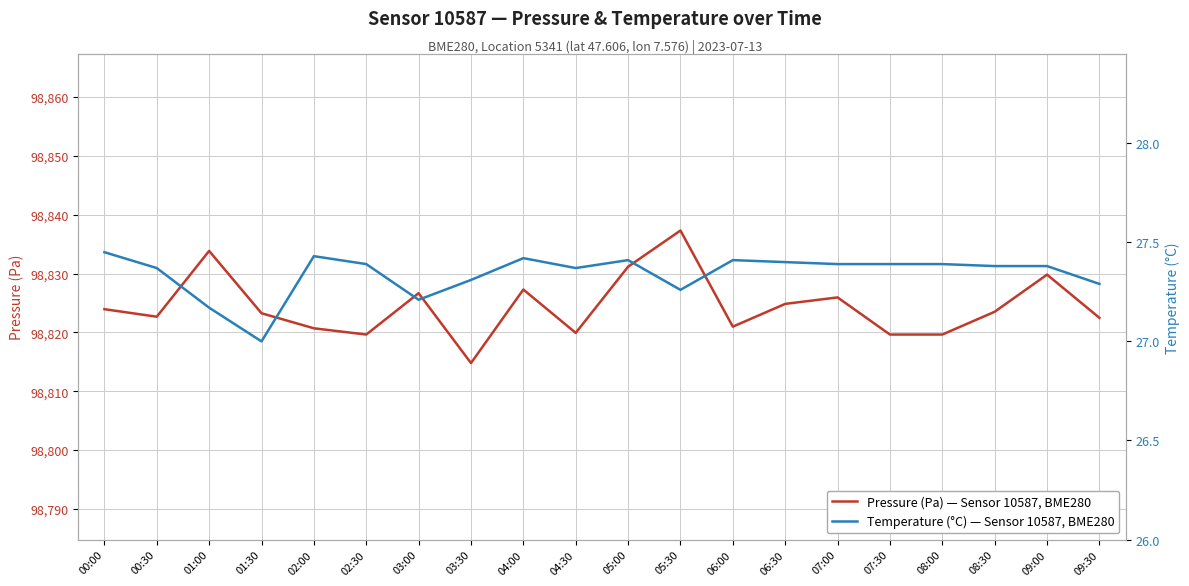

At which category is the sum across all series the highest?

05:30